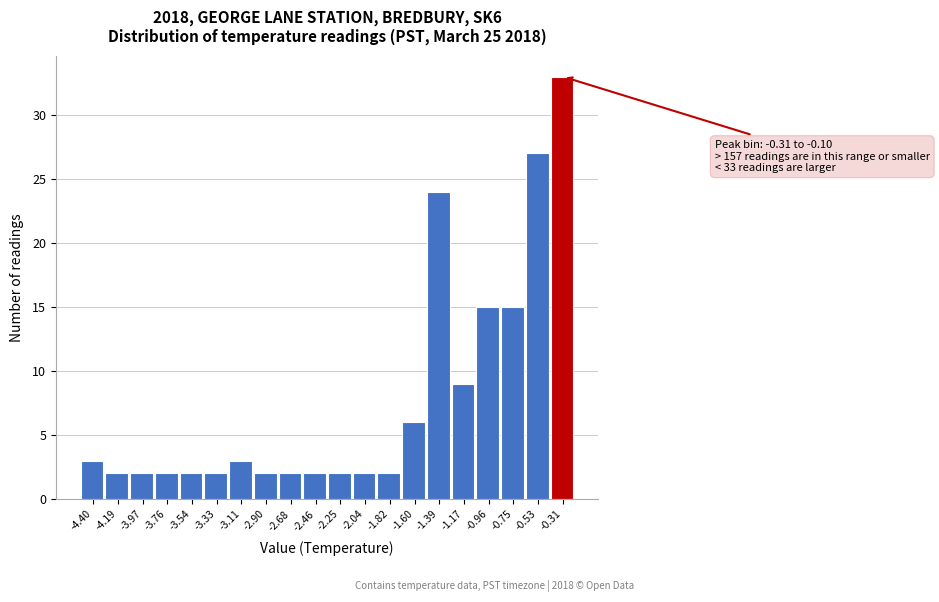

Reading left to right, extract all data points from this chart.

3	2	2	2	2	2	3	2	2	2	2	2	2	6	24	9	15	15	27	33